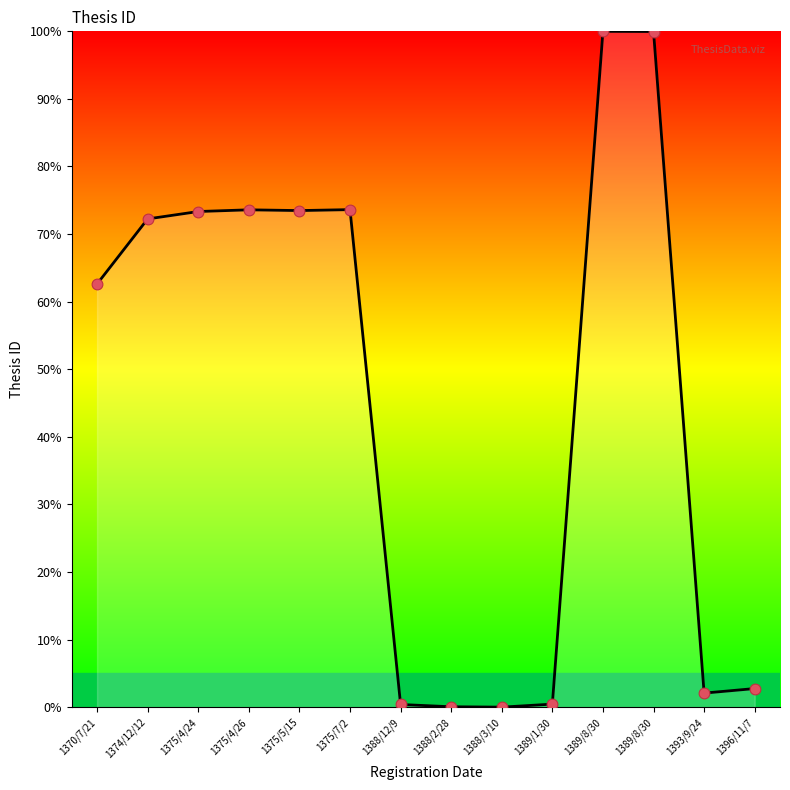

Between 1388/3/10 and 1393/9/24, which is larger?

1393/9/24